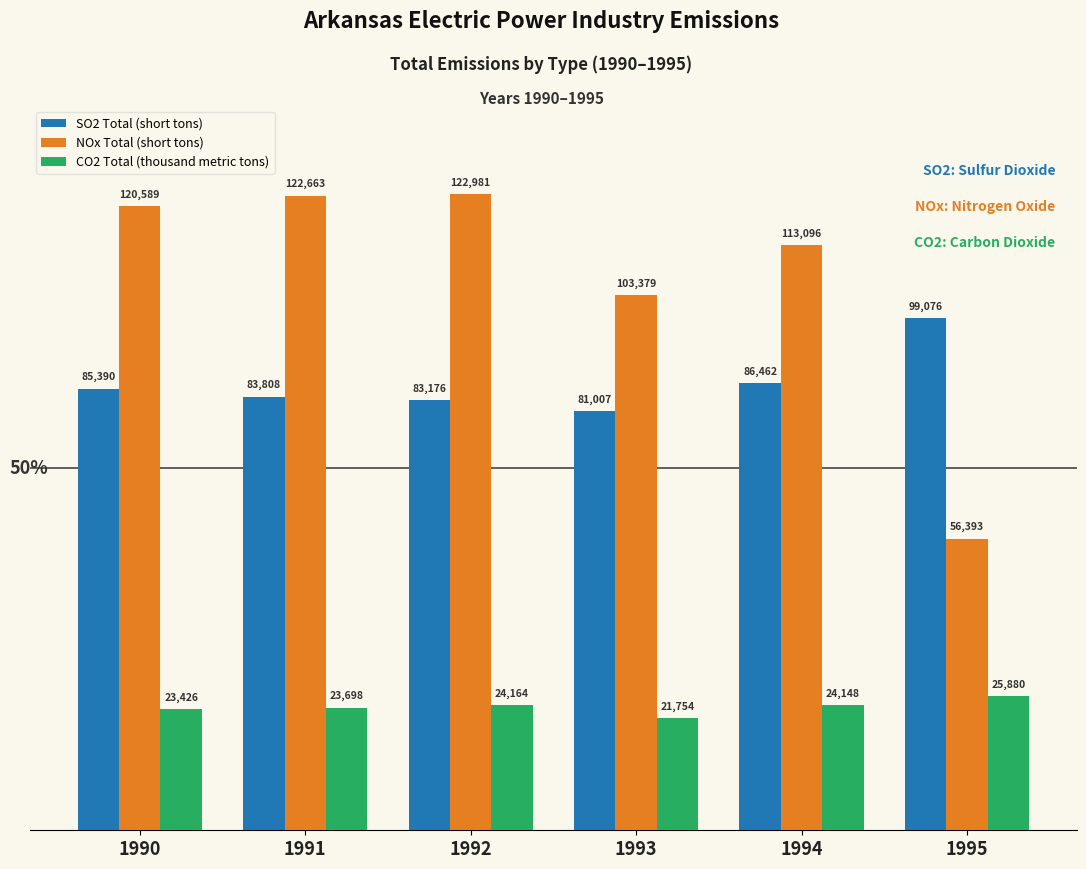

What is the total value across all series at 1992?

230321